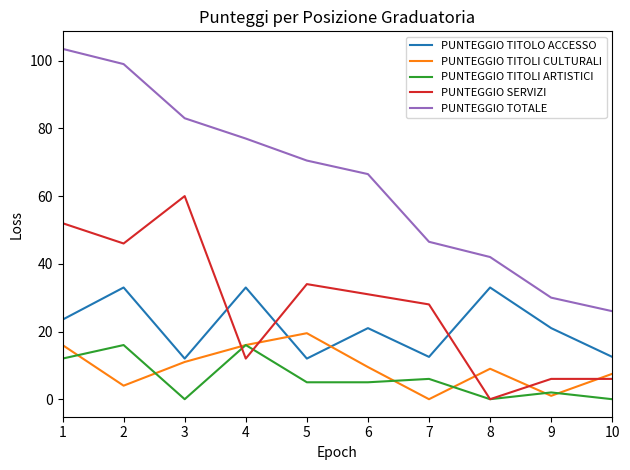

Rank the series by their maximum value, from lowest to highest.

PUNTEGGIO TITOLI ARTISTICI, PUNTEGGIO TITOLI CULTURALI, PUNTEGGIO TITOLO ACCESSO, PUNTEGGIO SERVIZI, PUNTEGGIO TOTALE